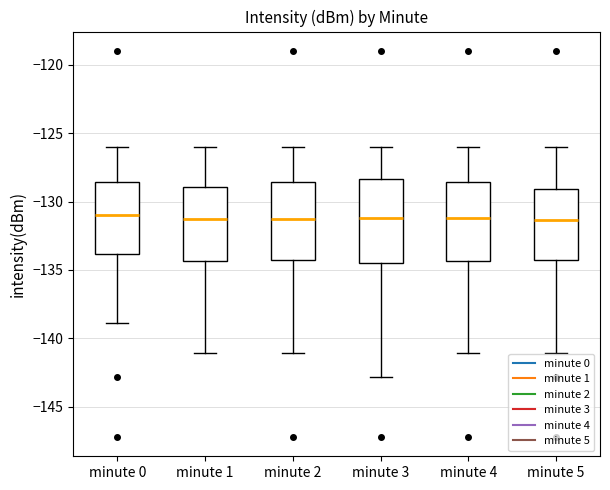

Reading left to right, transcribe this box plot: for each box, give where its median line is, the range the box spans, and where its two whiskers end, as read against the y-axis. The values are not printed on the chart, so give them approximately, as read against the axis.

minute 0: median -131.0, box -134.0 to -128.5, whiskers -139.0 to -126.0
minute 1: median -131.5, box -134.5 to -129.0, whiskers -141.0 to -126.0
minute 2: median -131.5, box -134.5 to -128.5, whiskers -141.0 to -126.0
minute 3: median -131.0, box -134.5 to -128.5, whiskers -143.0 to -126.0
minute 4: median -131.0, box -134.5 to -128.5, whiskers -141.0 to -126.0
minute 5: median -131.5, box -134.5 to -129.0, whiskers -141.0 to -126.0